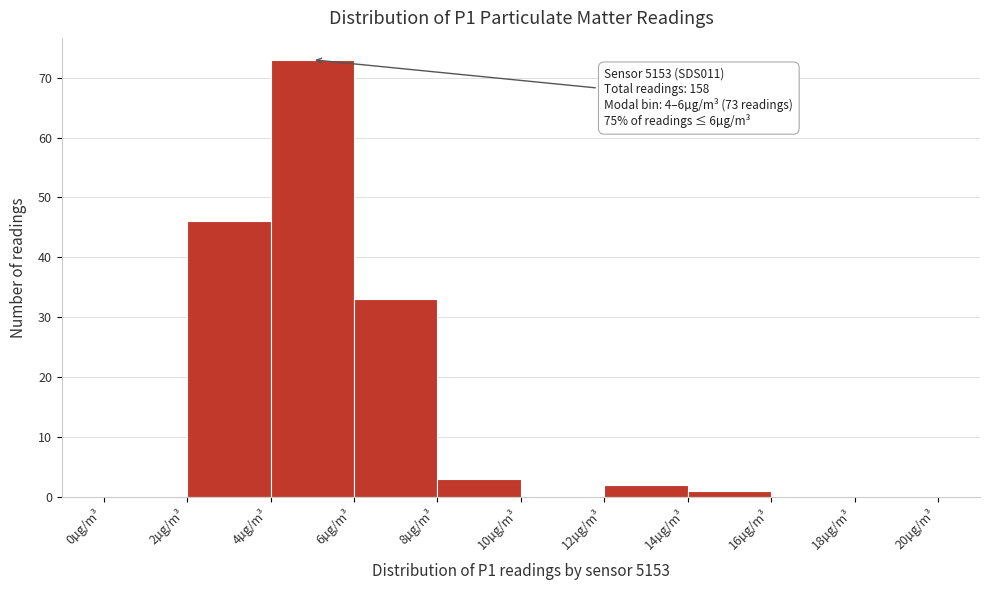

Over which range of the x-axis is the bar tallest?

4 to 6